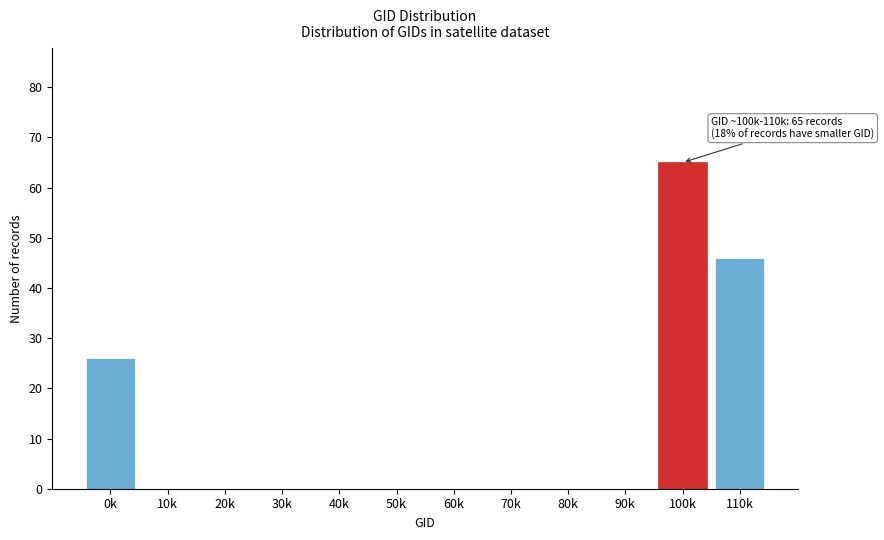

Reading right to left, list all the values displayed in this chart.

110k=46	100k=65	90k=0	80k=0	70k=0	60k=0	50k=0	40k=0	30k=0	20k=0	10k=0	0k=26